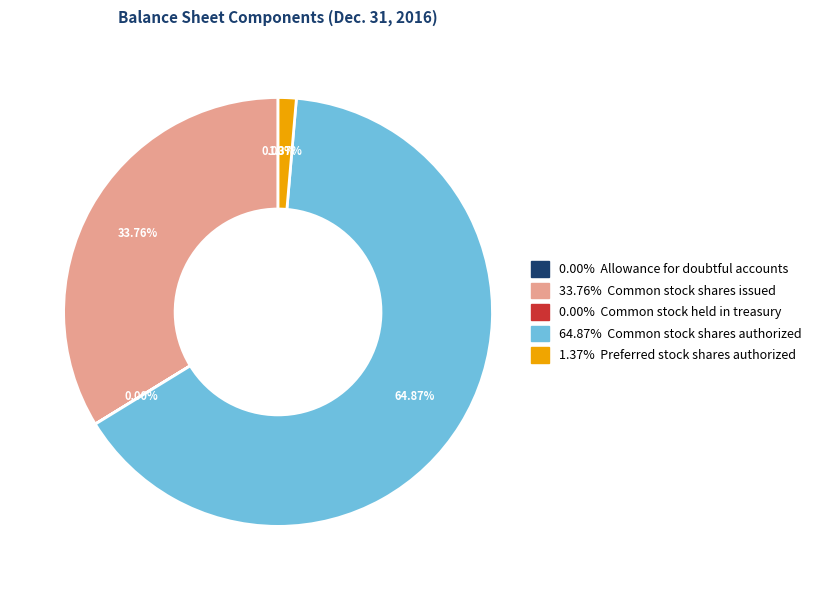

Is there a majority slice in this chart?

Yes